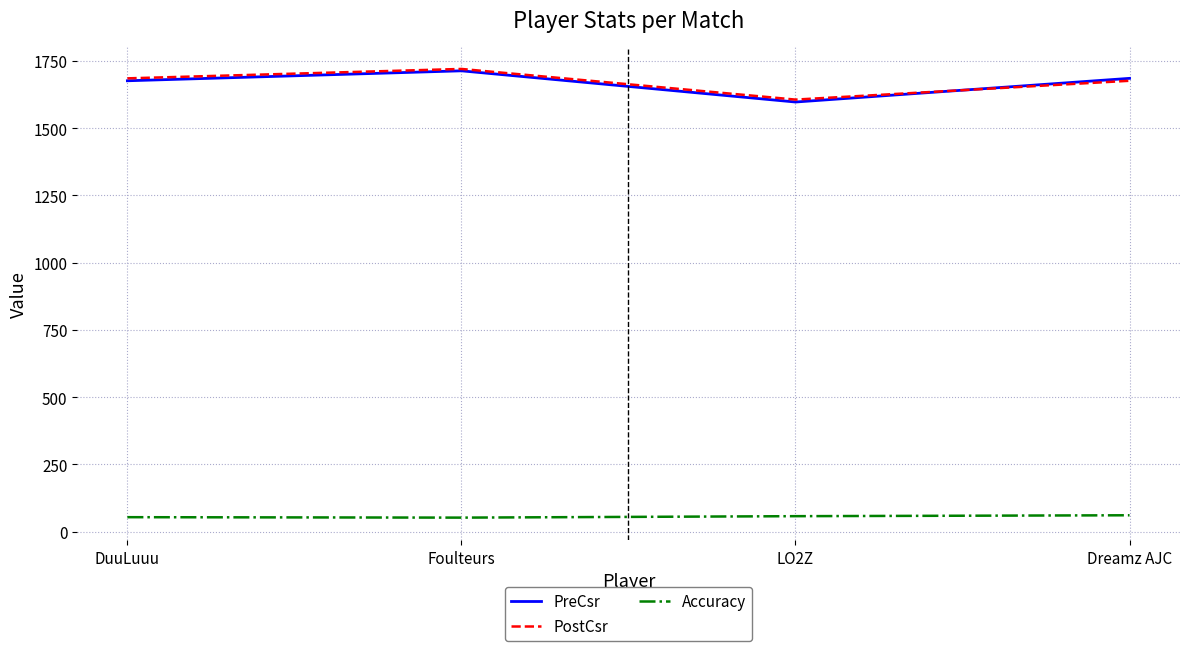

After their last crossing, which series has the higher values: PostCsr or PreCsr?

PreCsr